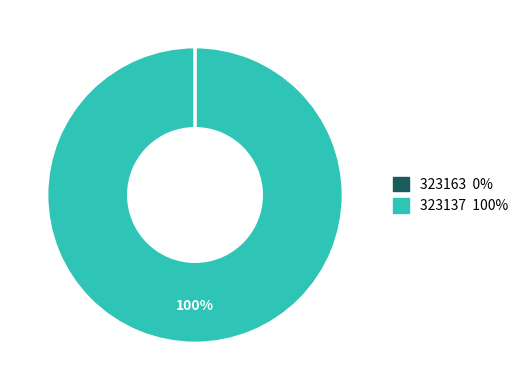

Does any single category account for the majority?

Yes